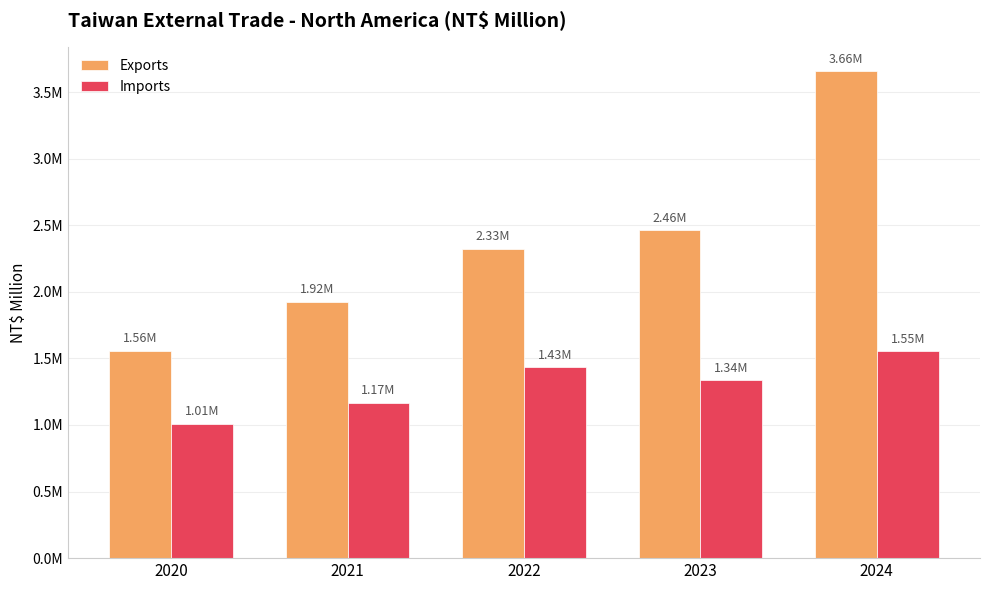

Between 2023 and 2024, which series saw the biggest shift?

Exports